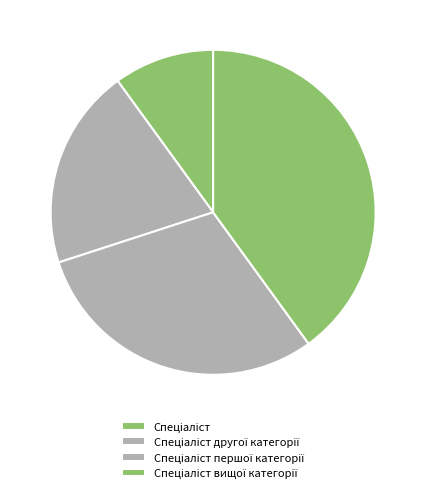

Count the number of slices in the pie.

4